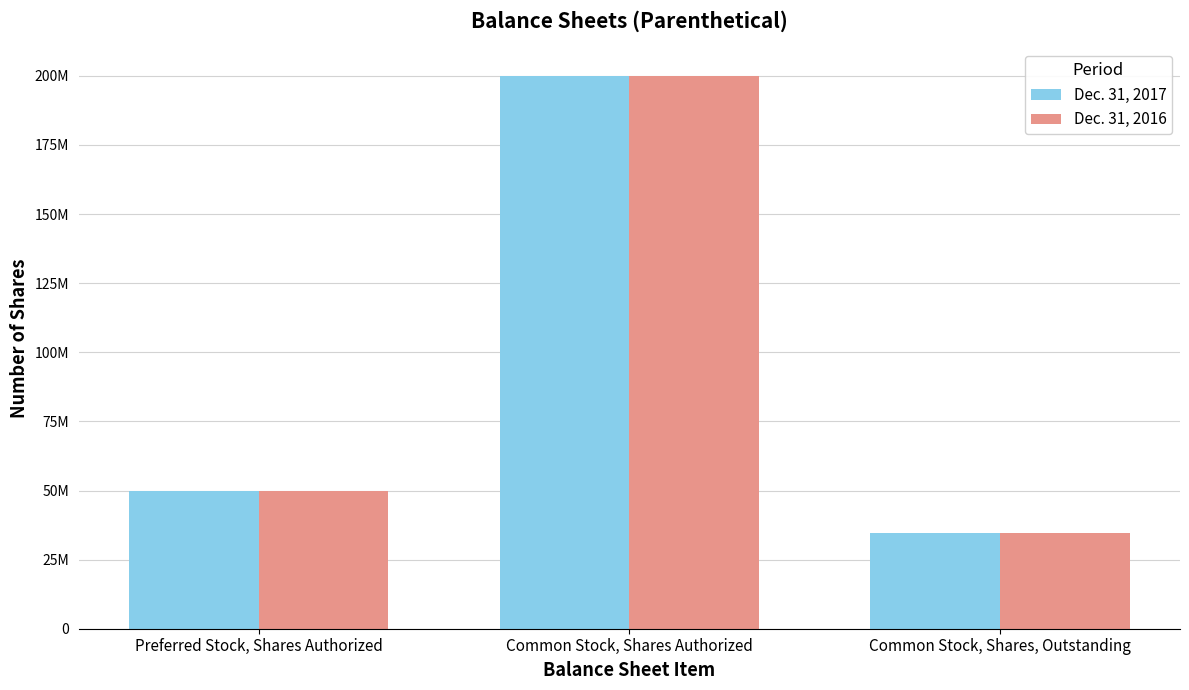

At how many categories does at least one series exceed 149384292?

1